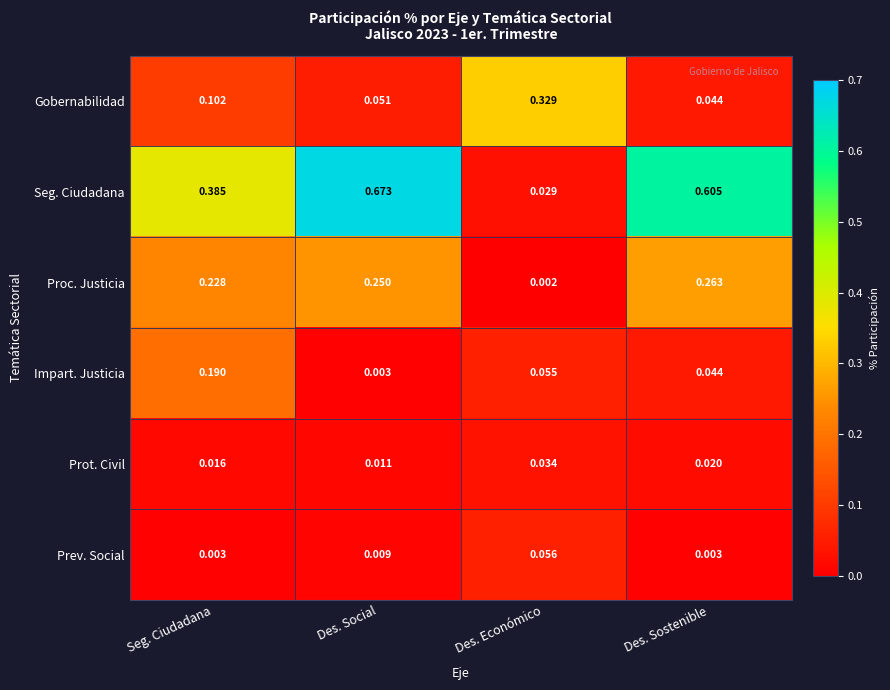

At which category does the chart reach its peak across all series?

Des. Social